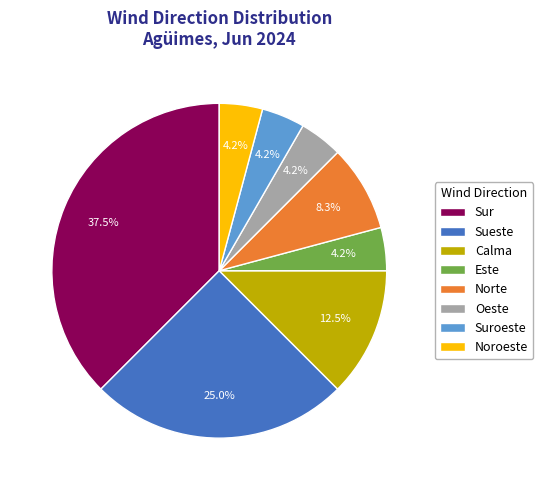

Which category has the biggest portion of the pie?

Sur